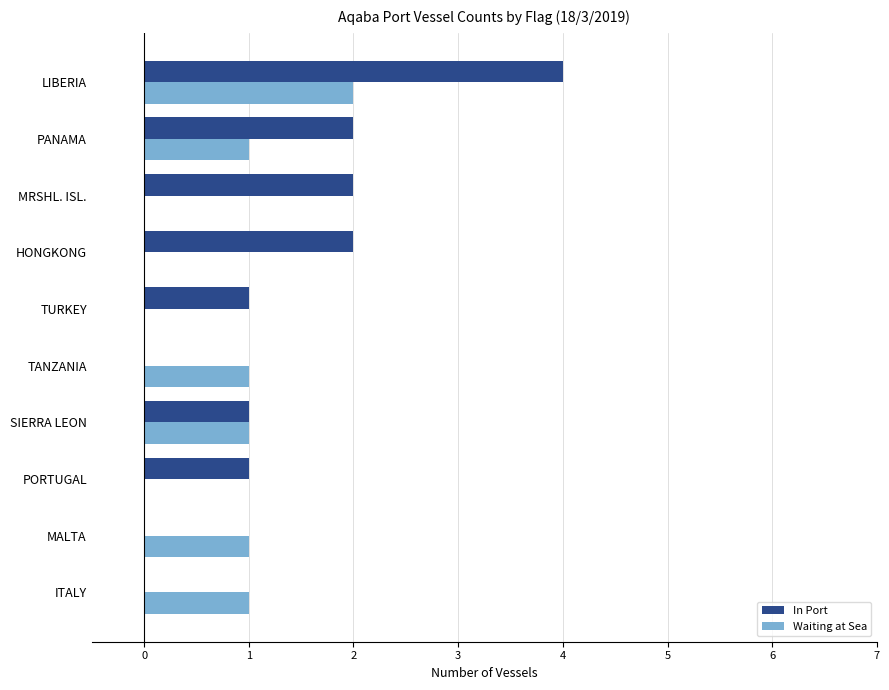

What is the average value of the Waiting at Sea series?

1